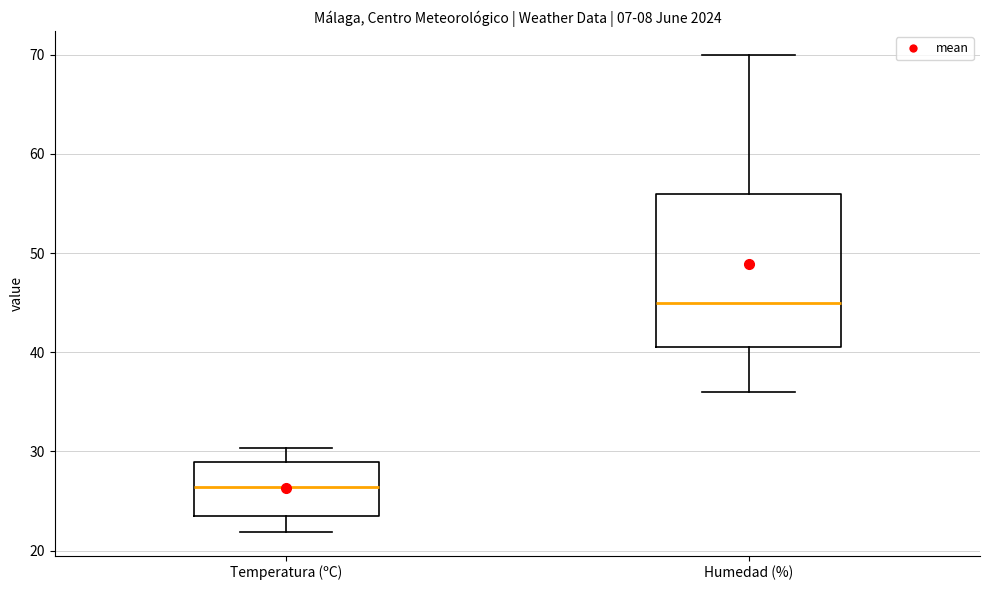

Where does the upper whisker of the box for Humedad (%) end on the y-axis? The values are not printed on the chart, so give them approximately, as read against the axis.

70